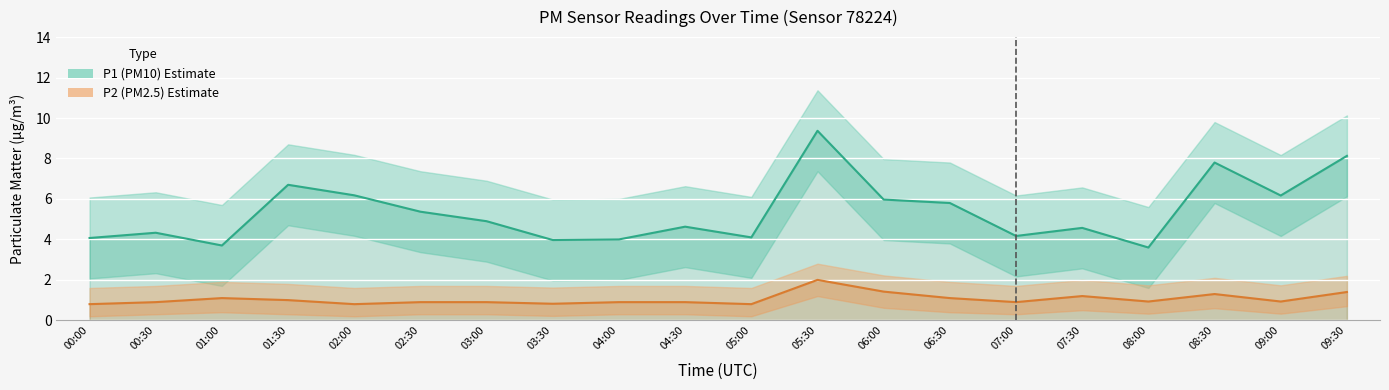

What is the total value across all series at 08:30?

9.1